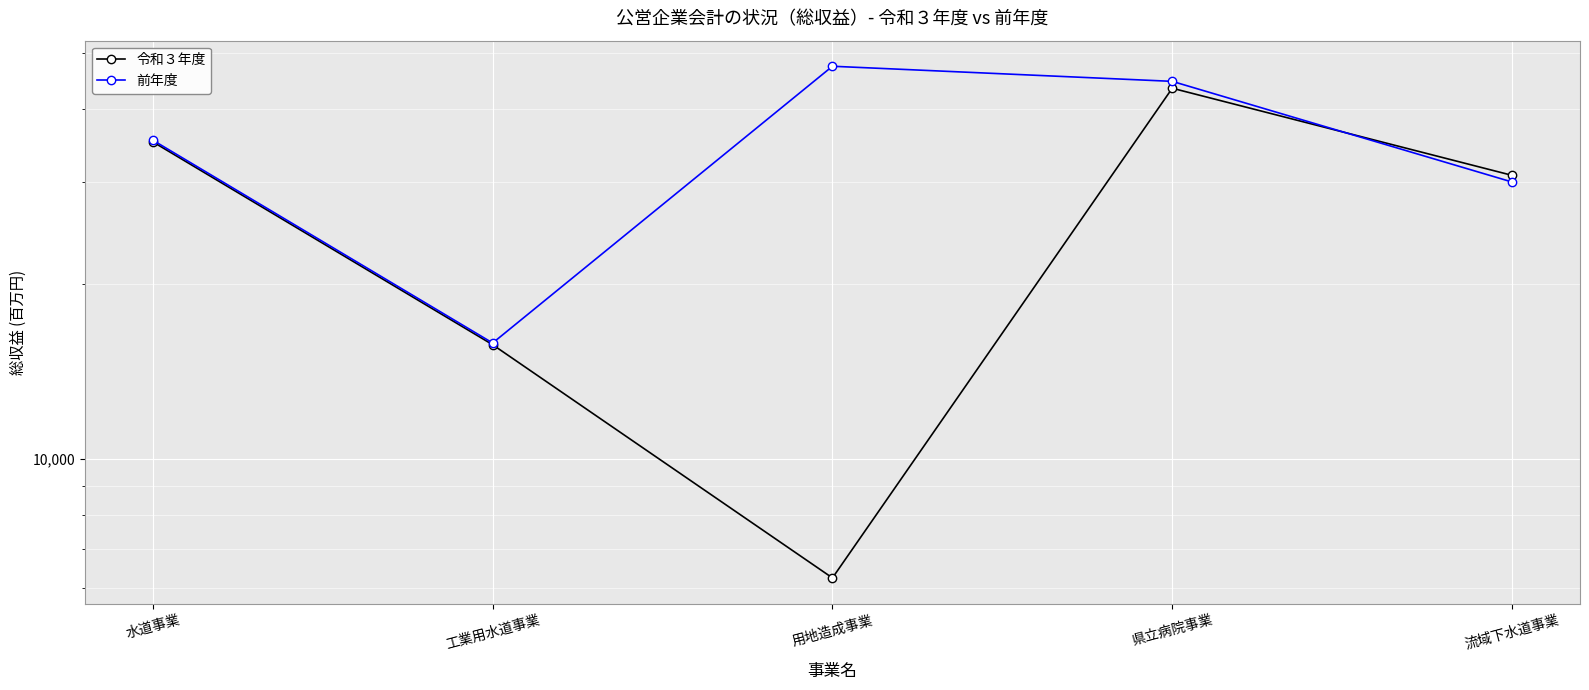

The value of 前年度 at 水道事業 is 54844. True or false?

False